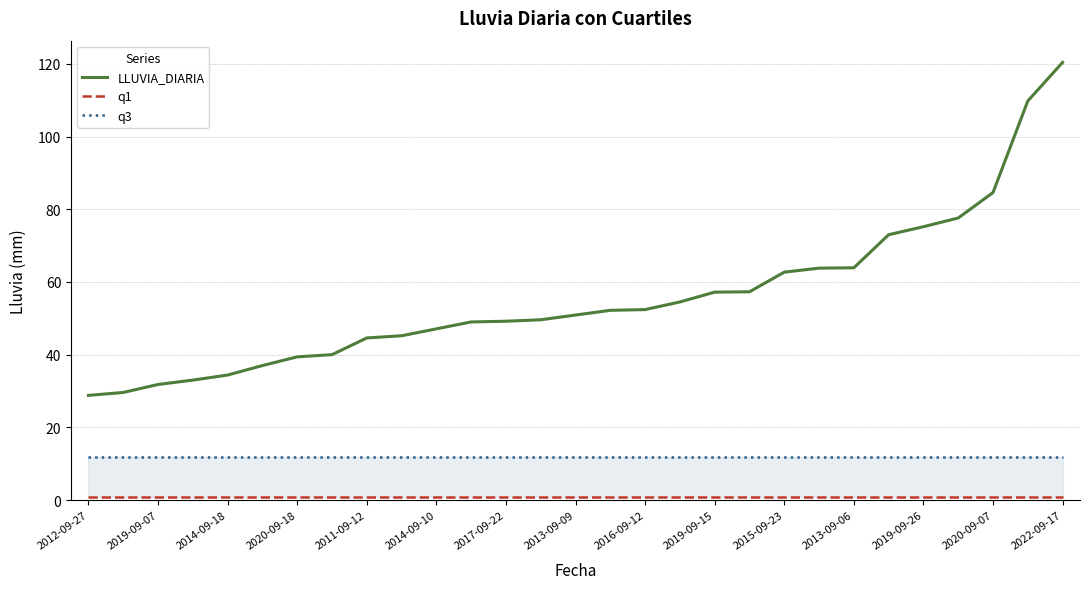

Where is LLUVIA_DIARIA nearest to the value 74?

23